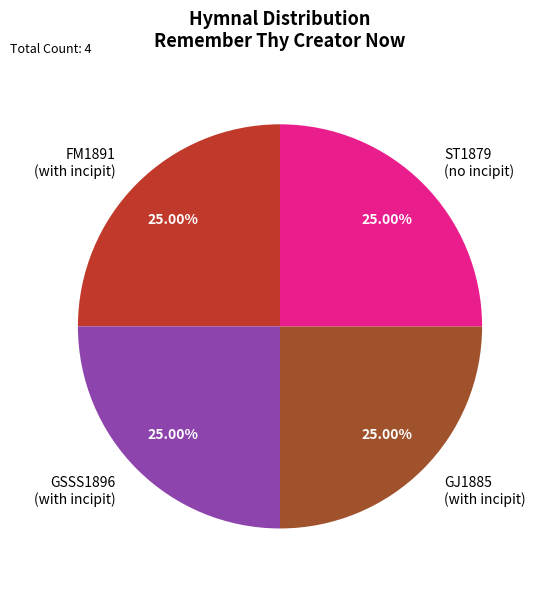

What is the ratio of the value at ST1879 (no incipit) to the value at GJ1885 (with incipit)?

1.0